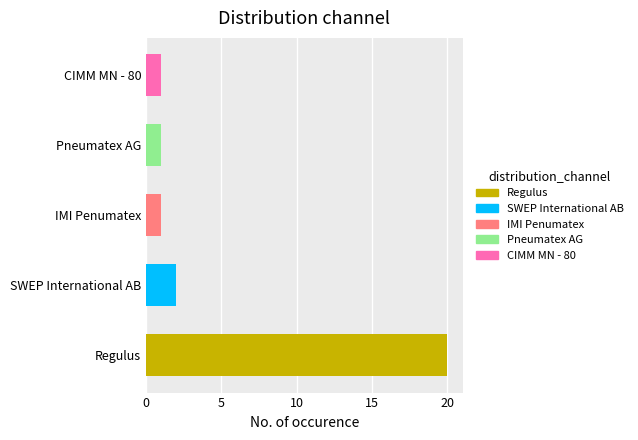

Are the bars grouped side by side (vs. stacked)?

No